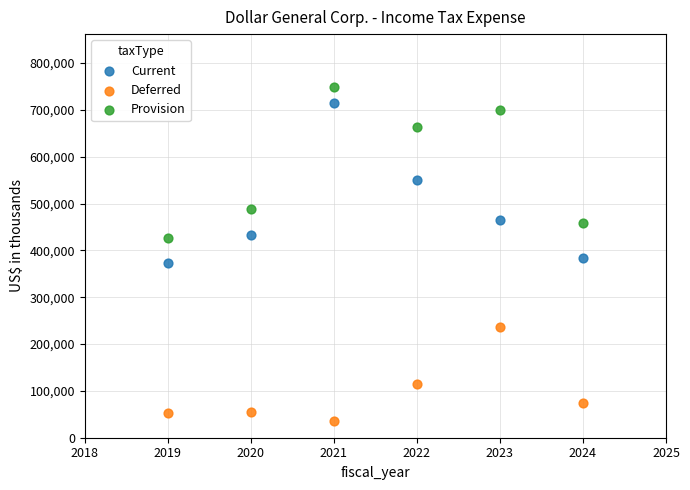

Across all data points, what is the range of X values (max minus min)?

5